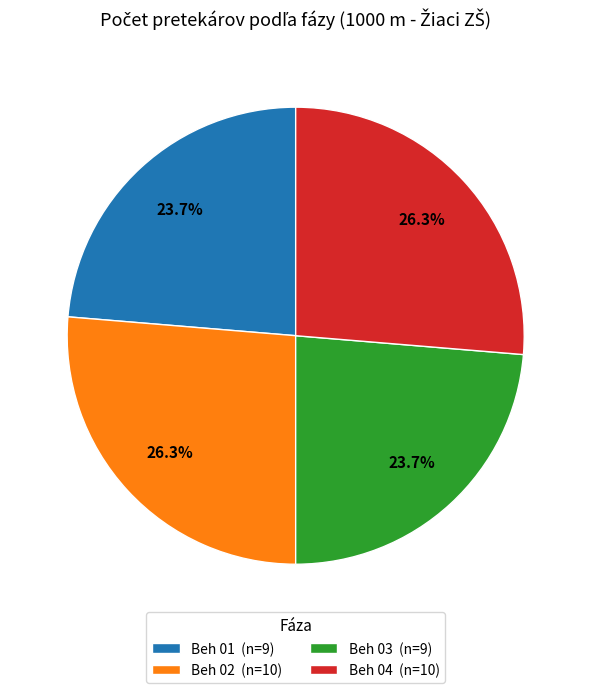

How many segments does this pie chart have?

4